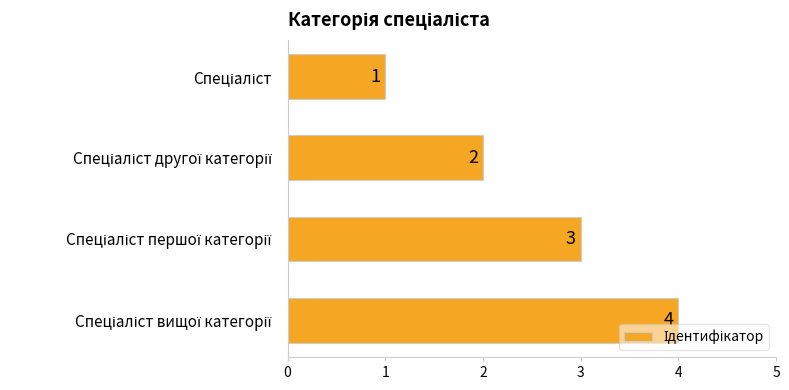

What is the difference between the maximum and second lowest values?

2